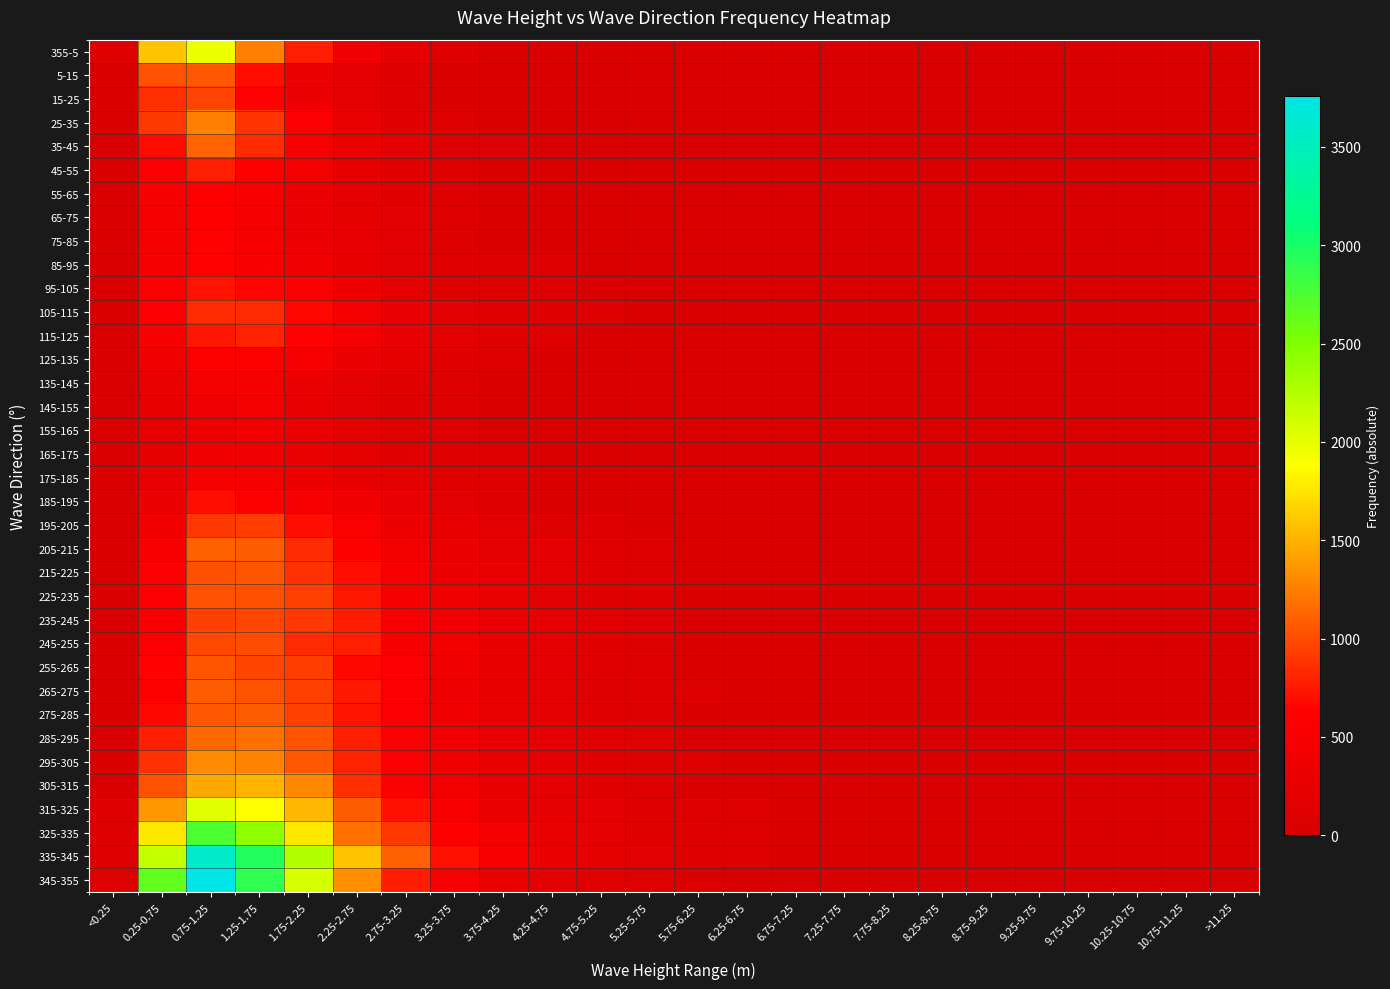

Reading right to left, list all the values displayed in this chart.

355-5: >11.25=0	10.75-11.25=0	10.25-10.75=0	9.75-10.25=0	9.25-9.75=0	8.75-9.25=0	8.25-8.75=0	7.75-8.25=0	7.25-7.75=0	6.75-7.25=0	6.25-6.75=2	5.75-6.25=11	5.25-5.75=15	4.75-5.25=22	4.25-4.75=31	3.75-4.25=56	3.25-3.75=126	2.75-3.25=241	2.25-2.75=386	1.75-2.25=781	1.25-1.75=1249	0.75-1.25=1952	0.25-0.75=1589	<0.25=65
5-15: >11.25=0	10.75-11.25=0	10.25-10.75=0	9.75-10.25=0	9.25-9.75=0	8.75-9.25=1	8.25-8.75=0	7.75-8.25=0	7.25-7.75=1	6.75-7.25=0	6.25-6.75=2	5.75-6.25=2	5.25-5.75=8	4.75-5.25=12	4.25-4.75=21	3.75-4.25=33	3.25-3.75=48	2.75-3.25=103	2.25-2.75=202	1.75-2.25=380	1.25-1.75=697	0.75-1.25=1059	0.25-0.75=1034	<0.25=56
15-25: >11.25=0	10.75-11.25=0	10.25-10.75=0	9.75-10.25=0	9.25-9.75=0	8.75-9.25=0	8.25-8.75=0	7.75-8.25=1	7.25-7.75=2	6.75-7.25=0	6.25-6.75=1	5.75-6.25=2	5.25-5.75=5	4.75-5.25=3	4.25-4.75=13	3.75-4.25=21	3.25-3.75=43	2.75-3.25=105	2.25-2.75=210	1.75-2.25=368	1.25-1.75=644	0.75-1.25=964	0.25-0.75=856	<0.25=54
25-35: >11.25=0	10.75-11.25=0	10.25-10.75=0	9.75-10.25=0	9.25-9.75=0	8.75-9.25=0	8.25-8.75=0	7.75-8.25=1	7.25-7.75=0	6.75-7.25=0	6.25-6.75=0	5.75-6.25=5	5.25-5.75=9	4.75-5.25=7	4.25-4.75=42	3.75-4.25=49	3.25-3.75=105	2.75-3.25=161	2.25-2.75=304	1.75-2.25=556	1.25-1.75=892	0.75-1.25=1253	0.25-0.75=906	<0.25=46
35-45: >11.25=0	10.75-11.25=0	10.25-10.75=0	9.75-10.25=0	9.25-9.75=0	8.75-9.25=0	8.25-8.75=0	7.75-8.25=0	7.25-7.75=0	6.75-7.25=8	6.25-6.75=9	5.75-6.25=11	5.25-5.75=8	4.75-5.25=23	4.25-4.75=35	3.75-4.25=62	3.25-3.75=102	2.75-3.25=205	2.25-2.75=313	1.75-2.25=538	1.25-1.75=843	0.75-1.25=1116	0.25-0.75=678	<0.25=27
45-55: >11.25=0	10.75-11.25=0	10.25-10.75=0	9.75-10.25=0	9.25-9.75=0	8.75-9.25=0	8.25-8.75=0	7.75-8.25=1	7.25-7.75=2	6.75-7.25=2	6.25-6.75=5	5.75-6.25=4	5.25-5.75=8	4.75-5.25=16	4.25-4.75=34	3.75-4.25=47	3.25-3.75=66	2.75-3.25=134	2.25-2.75=253	1.75-2.25=445	1.25-1.75=625	0.75-1.25=786	0.25-0.75=572	<0.25=13
55-65: >11.25=0	10.75-11.25=0	10.25-10.75=0	9.75-10.25=0	9.25-9.75=0	8.75-9.25=0	8.25-8.75=0	7.75-8.25=1	7.25-7.75=1	6.75-7.25=3	6.25-6.75=3	5.75-6.25=3	5.25-5.75=12	4.75-5.25=17	4.25-4.75=27	3.75-4.25=57	3.25-3.75=85	2.75-3.25=147	2.25-2.75=228	1.75-2.25=351	1.25-1.75=533	0.75-1.25=629	0.25-0.75=511	<0.25=7
65-75: >11.25=0	10.75-11.25=0	10.25-10.75=0	9.75-10.25=0	9.25-9.75=0	8.75-9.25=0	8.25-8.75=0	7.75-8.25=0	7.25-7.75=1	6.75-7.25=2	6.25-6.75=3	5.75-6.25=7	5.25-5.75=21	4.75-5.25=15	4.25-4.75=31	3.75-4.25=50	3.25-3.75=92	2.75-3.25=167	2.25-2.75=235	1.75-2.25=339	1.25-1.75=456	0.75-1.25=631	0.25-0.75=453	<0.25=13
75-85: >11.25=0	10.75-11.25=0	10.25-10.75=0	9.75-10.25=0	9.25-9.75=0	8.75-9.25=0	8.25-8.75=0	7.75-8.25=0	7.25-7.75=0	6.75-7.25=1	6.25-6.75=1	5.75-6.25=0	5.25-5.75=5	4.75-5.25=18	4.25-4.75=43	3.75-4.25=56	3.25-3.75=107	2.75-3.25=181	2.25-2.75=261	1.75-2.25=360	1.25-1.75=502	0.75-1.25=635	0.25-0.75=461	<0.25=11
85-95: >11.25=0	10.75-11.25=0	10.25-10.75=0	9.75-10.25=0	9.25-9.75=0	8.75-9.25=0	8.25-8.75=0	7.75-8.25=5	7.25-7.75=3	6.75-7.25=1	6.25-6.75=0	5.75-6.25=1	5.25-5.75=7	4.75-5.25=24	4.25-4.75=60	3.75-4.25=68	3.25-3.75=133	2.75-3.25=170	2.25-2.75=268	1.75-2.25=400	1.25-1.75=538	0.75-1.25=645	0.25-0.75=465	<0.25=8
95-105: >11.25=0	10.75-11.25=0	10.25-10.75=0	9.75-10.25=0	9.25-9.75=0	8.75-9.25=0	8.25-8.75=0	7.75-8.25=0	7.25-7.75=5	6.75-7.25=10	6.25-6.75=12	5.75-6.25=6	5.25-5.75=24	4.75-5.25=44	4.25-4.75=75	3.75-4.25=127	3.25-3.75=132	2.75-3.25=210	2.25-2.75=363	1.75-2.25=549	1.25-1.75=656	0.75-1.25=732	0.25-0.75=549	<0.25=13
105-115: >11.25=0	10.75-11.25=0	10.25-10.75=0	9.75-10.25=0	9.25-9.75=0	8.75-9.25=0	8.25-8.75=0	7.75-8.25=0	7.25-7.75=2	6.75-7.25=4	6.25-6.75=8	5.75-6.25=12	5.25-5.75=39	4.75-5.25=71	4.25-4.75=103	3.75-4.25=158	3.25-3.75=169	2.75-3.25=294	2.25-2.75=453	1.75-2.25=665	1.25-1.75=847	0.75-1.25=848	0.25-0.75=554	<0.25=15
115-125: >11.25=0	10.75-11.25=0	10.25-10.75=0	9.75-10.25=0	9.25-9.75=0	8.75-9.25=0	8.25-8.75=0	7.75-8.25=0	7.25-7.75=0	6.75-7.25=1	6.25-6.75=5	5.75-6.25=12	5.25-5.75=24	4.75-5.25=44	4.25-4.75=96	3.75-4.25=135	3.25-3.75=218	2.75-3.25=286	2.25-2.75=465	1.75-2.25=637	1.25-1.75=801	0.75-1.25=740	0.25-0.75=487	<0.25=8
125-135: >11.25=0	10.75-11.25=0	10.25-10.75=0	9.75-10.25=0	9.25-9.75=0	8.75-9.25=0	8.25-8.75=0	7.75-8.25=0	7.25-7.75=1	6.75-7.25=1	6.25-6.75=3	5.75-6.25=2	5.25-5.75=5	4.75-5.25=27	4.25-4.75=45	3.75-4.25=86	3.25-3.75=155	2.75-3.25=235	2.25-2.75=331	1.75-2.25=506	1.25-1.75=591	0.75-1.25=600	0.25-0.75=400	<0.25=10
135-145: >11.25=0	10.75-11.25=0	10.25-10.75=0	9.75-10.25=0	9.25-9.75=0	8.75-9.25=0	8.25-8.75=0	7.75-8.25=0	7.25-7.75=0	6.75-7.25=0	6.25-6.75=1	5.75-6.25=2	5.25-5.75=4	4.75-5.25=5	4.25-4.75=28	3.75-4.25=42	3.25-3.75=89	2.75-3.25=142	2.25-2.75=203	1.75-2.25=343	1.25-1.75=463	0.75-1.25=481	0.25-0.75=312	<0.25=8
145-155: >11.25=0	10.75-11.25=0	10.25-10.75=0	9.75-10.25=0	9.25-9.75=0	8.75-9.25=0	8.25-8.75=0	7.75-8.25=0	7.25-7.75=0	6.75-7.25=0	6.25-6.75=0	5.75-6.25=1	5.25-5.75=5	4.75-5.25=11	4.25-4.75=9	3.75-4.25=35	3.25-3.75=76	2.75-3.25=124	2.25-2.75=169	1.75-2.25=265	1.25-1.75=445	0.75-1.25=384	0.25-0.75=265	<0.25=5
155-165: >11.25=0	10.75-11.25=0	10.25-10.75=0	9.75-10.25=0	9.25-9.75=0	8.75-9.25=0	8.25-8.75=0	7.75-8.25=0	7.25-7.75=0	6.75-7.25=0	6.25-6.75=1	5.75-6.25=2	5.25-5.75=5	4.75-5.25=17	4.25-4.75=25	3.75-4.25=29	3.25-3.75=67	2.75-3.25=115	2.25-2.75=186	1.75-2.25=306	1.25-1.75=383	0.75-1.25=359	0.25-0.75=231	<0.25=10
165-175: >11.25=0	10.75-11.25=0	10.25-10.75=0	9.75-10.25=0	9.25-9.75=0	8.75-9.25=0	8.25-8.75=0	7.75-8.25=0	7.25-7.75=0	6.75-7.25=0	6.25-6.75=1	5.75-6.25=5	5.25-5.75=8	4.75-5.25=29	4.25-4.75=22	3.75-4.25=59	3.25-3.75=87	2.75-3.25=142	2.25-2.75=206	1.75-2.25=312	1.25-1.75=382	0.75-1.25=419	0.25-0.75=220	<0.25=6
175-185: >11.25=0	10.75-11.25=0	10.25-10.75=0	9.75-10.25=0	9.25-9.75=0	8.75-9.25=0	8.25-8.75=0	7.75-8.25=0	7.25-7.75=0	6.75-7.25=1	6.25-6.75=2	5.75-6.25=9	5.25-5.75=9	4.75-5.25=23	4.25-4.75=42	3.75-4.25=77	3.25-3.75=132	2.75-3.25=185	2.25-2.75=259	1.75-2.25=375	1.25-1.75=464	0.75-1.25=491	0.25-0.75=288	<0.25=4
185-195: >11.25=0	10.75-11.25=0	10.25-10.75=0	9.75-10.25=0	9.25-9.75=0	8.75-9.25=0	8.25-8.75=0	7.75-8.25=1	7.25-7.75=3	6.75-7.25=7	6.25-6.75=10	5.75-6.25=14	5.25-5.75=18	4.75-5.25=46	4.25-4.75=52	3.75-4.25=110	3.25-3.75=171	2.75-3.25=281	2.25-2.75=420	1.75-2.25=511	1.25-1.75=605	0.75-1.25=697	0.25-0.75=350	<0.25=6
195-205: >11.25=0	10.75-11.25=0	10.25-10.75=0	9.75-10.25=0	9.25-9.75=0	8.75-9.25=1	8.25-8.75=1	7.75-8.25=4	7.25-7.75=6	6.75-7.25=8	6.25-6.75=26	5.75-6.25=18	5.25-5.75=47	4.75-5.25=84	4.25-4.75=127	3.75-4.25=168	3.25-3.75=265	2.75-3.25=370	2.25-2.75=571	1.75-2.25=703	1.25-1.75=936	0.75-1.25=901	0.25-0.75=433	<0.25=14
205-215: >11.25=0	10.75-11.25=0	10.25-10.75=0	9.75-10.25=3	9.25-9.75=0	8.75-9.25=2	8.25-8.75=3	7.75-8.25=6	7.25-7.75=8	6.75-7.25=17	6.25-6.75=38	5.75-6.25=58	5.25-5.75=95	4.75-5.25=135	4.25-4.75=201	3.75-4.25=228	3.25-3.75=350	2.75-3.25=438	2.25-2.75=614	1.75-2.25=850	1.25-1.75=1079	0.75-1.25=1111	0.25-0.75=540	<0.25=21
215-225: >11.25=0	10.75-11.25=0	10.25-10.75=0	9.75-10.25=0	9.25-9.75=1	8.75-9.25=1	8.25-8.75=2	7.75-8.25=5	7.25-7.75=10	6.75-7.25=24	6.25-6.75=28	5.75-6.25=57	5.25-5.75=75	4.75-5.25=146	4.25-4.75=193	3.75-4.25=291	3.25-3.75=378	2.75-3.25=502	2.25-2.75=698	1.75-2.25=872	1.25-1.75=1044	0.75-1.25=1020	0.25-0.75=581	<0.25=18
225-235: >11.25=0	10.75-11.25=0	10.25-10.75=0	9.75-10.25=0	9.25-9.75=1	8.75-9.25=5	8.25-8.75=3	7.75-8.25=1	7.25-7.75=18	6.75-7.25=13	6.25-6.75=38	5.75-6.25=48	5.25-5.75=70	4.75-5.25=121	4.25-4.75=177	3.75-4.25=297	3.25-3.75=420	2.75-3.25=530	2.25-2.75=746	1.75-2.25=950	1.25-1.75=1022	0.75-1.25=1032	0.25-0.75=566	<0.25=11
235-245: >11.25=1	10.75-11.25=0	10.25-10.75=0	9.75-10.25=3	9.25-9.75=1	8.75-9.25=3	8.25-8.75=3	7.75-8.25=7	7.25-7.75=10	6.75-7.25=24	6.25-6.75=32	5.75-6.25=50	5.25-5.75=81	4.75-5.25=151	4.25-4.75=226	3.75-4.25=283	3.25-3.75=422	2.75-3.25=532	2.25-2.75=775	1.75-2.25=905	1.25-1.75=970	0.75-1.25=943	0.25-0.75=527	<0.25=6
245-255: >11.25=1	10.75-11.25=0	10.25-10.75=0	9.75-10.25=2	9.25-9.75=0	8.75-9.25=2	8.25-8.75=8	7.75-8.25=6	7.25-7.75=11	6.75-7.25=19	6.25-6.75=32	5.75-6.25=40	5.25-5.75=73	4.75-5.25=151	4.25-4.75=193	3.75-4.25=273	3.25-3.75=432	2.75-3.25=533	2.25-2.75=790	1.75-2.25=848	1.25-1.75=1002	0.75-1.25=990	0.25-0.75=557	<0.25=15
255-265: >11.25=1	10.75-11.25=0	10.25-10.75=0	9.75-10.25=2	9.25-9.75=5	8.75-9.25=4	8.25-8.75=9	7.75-8.25=11	7.25-7.75=10	6.75-7.25=27	6.25-6.75=40	5.75-6.25=48	5.25-5.75=77	4.75-5.25=144	4.25-4.75=199	3.75-4.25=266	3.25-3.75=420	2.75-3.25=545	2.25-2.75=667	1.75-2.25=934	1.25-1.75=954	0.75-1.25=1051	0.25-0.75=636	<0.25=10
265-275: >11.25=1	10.75-11.25=0	10.25-10.75=1	9.75-10.25=1	9.25-9.75=3	8.75-9.25=3	8.25-8.75=3	7.75-8.25=13	7.25-7.75=5	6.75-7.25=17	6.25-6.75=39	5.75-6.25=61	5.25-5.75=97	4.75-5.25=113	4.25-4.75=198	3.75-4.25=270	3.25-3.75=358	2.75-3.25=553	2.25-2.75=757	1.75-2.25=945	1.25-1.75=1035	0.75-1.25=1072	0.25-0.75=583	<0.25=19
275-285: >11.25=1	10.75-11.25=0	10.25-10.75=1	9.75-10.25=3	9.25-9.75=2	8.75-9.25=4	8.25-8.75=3	7.75-8.25=8	7.25-7.75=16	6.75-7.25=30	6.25-6.75=43	5.75-6.25=49	5.25-5.75=84	4.75-5.25=137	4.25-4.75=214	3.75-4.25=296	3.25-3.75=404	2.75-3.25=574	2.25-2.75=720	1.75-2.25=942	1.25-1.75=1075	0.75-1.25=1069	0.25-0.75=661	<0.25=26
285-295: >11.25=1	10.75-11.25=0	10.25-10.75=1	9.75-10.25=0	9.25-9.75=4	8.75-9.25=5	8.25-8.75=6	7.75-8.25=12	7.25-7.75=18	6.75-7.25=32	6.25-6.75=41	5.75-6.25=58	5.25-5.75=113	4.75-5.25=134	4.25-4.75=226	3.75-4.25=290	3.25-3.75=409	2.75-3.25=599	2.25-2.75=791	1.75-2.25=1054	1.25-1.75=1188	0.75-1.25=1141	0.25-0.75=789	<0.25=41
295-305: >11.25=0	10.75-11.25=0	10.25-10.75=1	9.75-10.25=0	9.25-9.75=2	8.75-9.25=2	8.25-8.75=6	7.75-8.25=9	7.25-7.75=29	6.75-7.25=27	6.25-6.75=37	5.75-6.25=61	5.25-5.75=113	4.75-5.25=144	4.25-4.75=204	3.75-4.25=293	3.25-3.75=409	2.75-3.25=573	2.25-2.75=799	1.75-2.25=1064	1.25-1.75=1265	0.75-1.25=1314	0.25-0.75=878	<0.25=37
305-315: >11.25=2	10.75-11.25=1	10.25-10.75=2	9.75-10.25=1	9.25-9.75=2	8.75-9.25=6	8.25-8.75=13	7.75-8.25=15	7.25-7.75=14	6.75-7.25=21	6.25-6.75=41	5.75-6.25=57	5.25-5.75=105	4.75-5.25=151	4.25-4.75=205	3.75-4.25=266	3.25-3.75=431	2.75-3.25=563	2.25-2.75=856	1.75-2.25=1302	1.25-1.75=1520	0.75-1.25=1458	0.25-0.75=1033	<0.25=58
315-325: >11.25=0	10.75-11.25=5	10.25-10.75=3	9.75-10.25=9	9.25-9.75=11	8.75-9.25=8	8.25-8.75=6	7.75-8.25=15	7.25-7.75=21	6.75-7.25=31	6.25-6.75=65	5.75-6.25=83	5.25-5.75=119	4.75-5.25=198	4.25-4.75=249	3.75-4.25=341	3.25-3.75=517	2.75-3.25=716	2.25-2.75=1085	1.75-2.25=1530	1.25-1.75=1880	0.75-1.25=2024	0.25-0.75=1379	<0.25=63
325-335: >11.25=3	10.75-11.25=1	10.25-10.75=5	9.75-10.25=5	9.25-9.75=8	8.75-9.25=13	8.25-8.75=17	7.75-8.25=20	7.25-7.75=33	6.75-7.25=43	6.25-6.75=78	5.75-6.25=118	5.25-5.75=139	4.75-5.25=239	4.25-4.75=304	3.75-4.25=458	3.25-3.75=624	2.75-3.25=909	2.25-2.75=1181	1.75-2.25=1774	1.25-1.75=2428	0.75-1.25=2749	0.25-0.75=1762	<0.25=83
335-345: >11.25=2	10.75-11.25=3	10.25-10.75=2	9.75-10.25=7	9.25-9.75=5	8.75-9.25=4	8.25-8.75=17	7.75-8.25=17	7.25-7.75=26	6.75-7.25=39	6.25-6.75=69	5.75-6.25=111	5.25-5.75=185	4.75-5.25=223	4.25-4.75=347	3.75-4.25=523	3.25-3.75=707	2.75-3.25=1110	2.25-2.75=1590	1.75-2.25=2247	1.25-1.75=2951	0.75-1.25=3574	0.25-0.75=2172	<0.25=65
345-355: >11.25=0	10.75-11.25=0	10.25-10.75=1	9.75-10.25=0	9.25-9.75=1	8.75-9.25=2	8.25-8.75=7	7.75-8.25=5	7.25-7.75=15	6.75-7.25=14	6.25-6.75=25	5.75-6.25=58	5.25-5.75=75	4.75-5.25=116	4.25-4.75=190	3.75-4.25=301	3.25-3.75=465	2.75-3.25=777	2.25-2.75=1324	1.75-2.25=2081	1.25-1.75=2900	0.75-1.25=3757	0.25-0.75=2647	<0.25=106